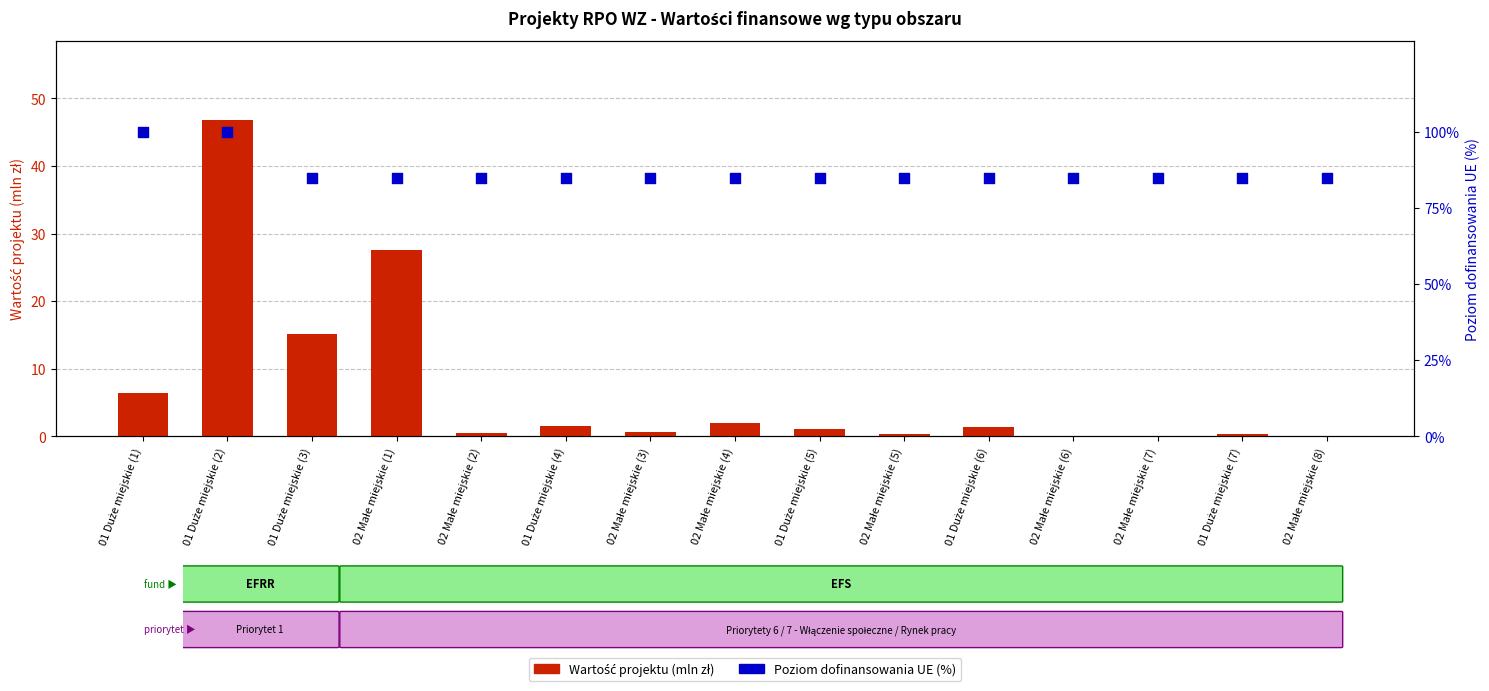

At which category is the sum across all series the highest?

01 Duże miejskie (2)